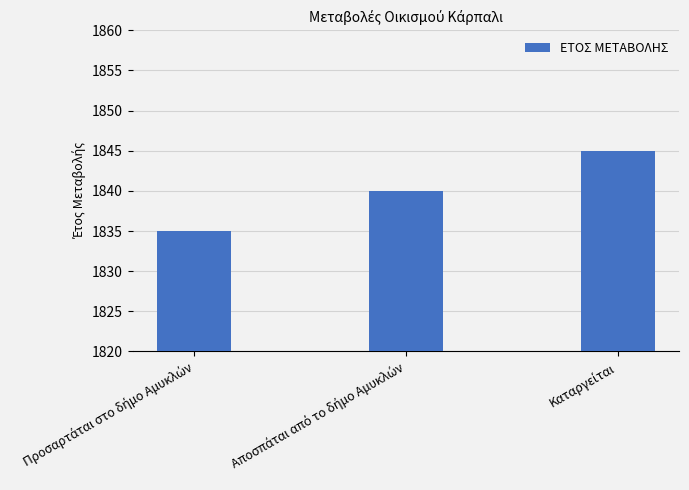

What is the difference between the second highest and minimum values?

5